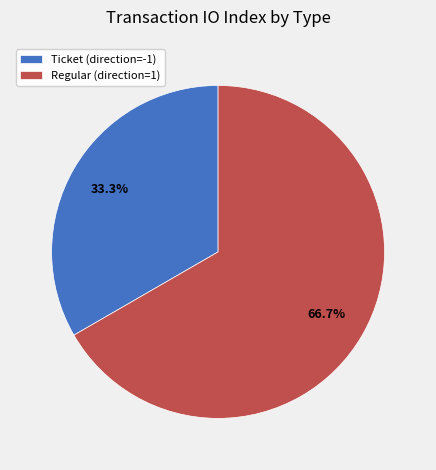

Do Ticket (direction=-1) and Regular (direction=1) together represent more than half of the pie?

Yes